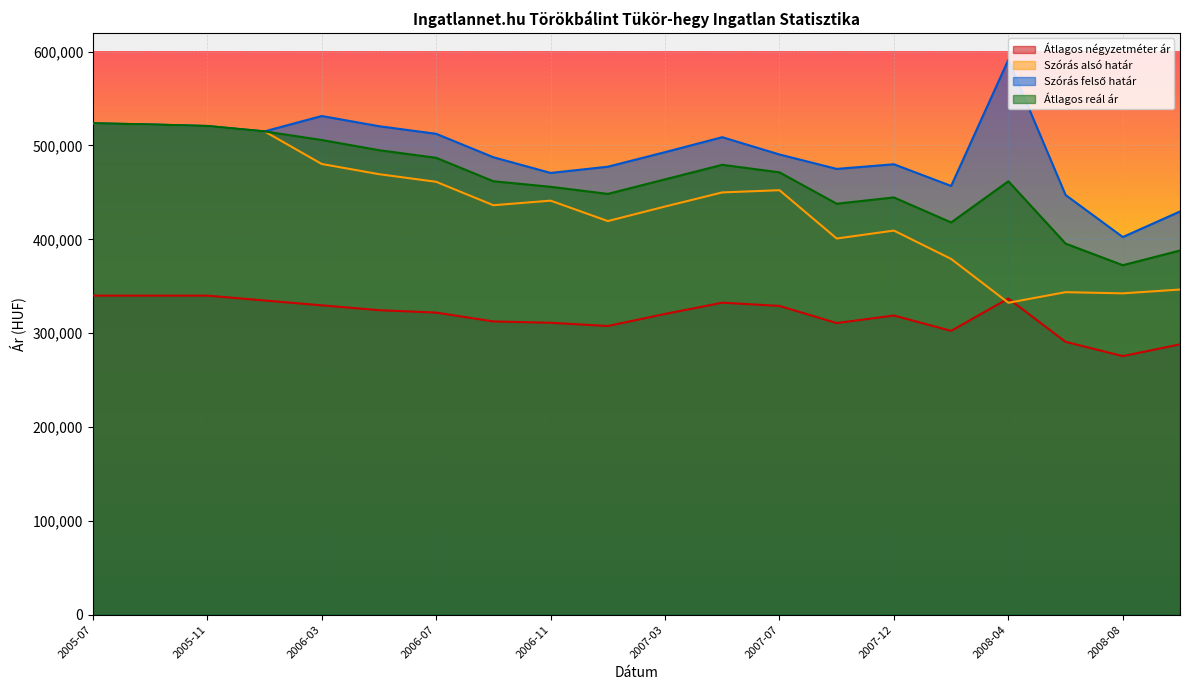

Does the chart display data point markers on the line(s)?

No